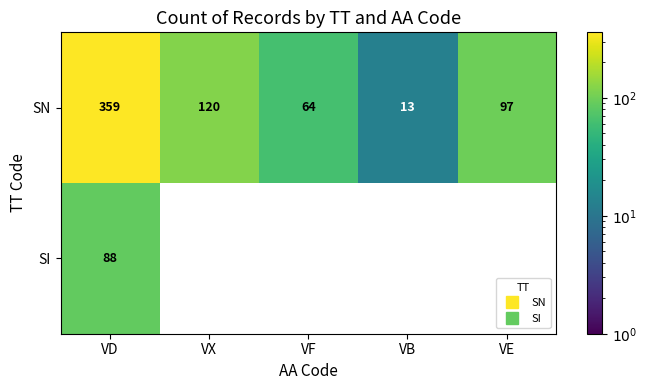

Is the value of SI at VB greater than the value of SN at VX?

No